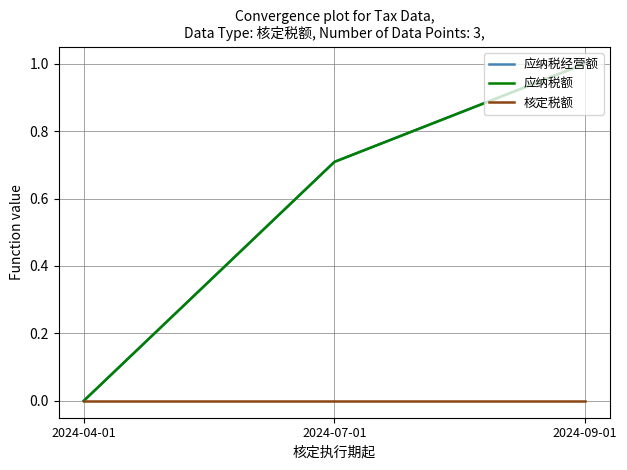

How many lines are shown in the chart?

3